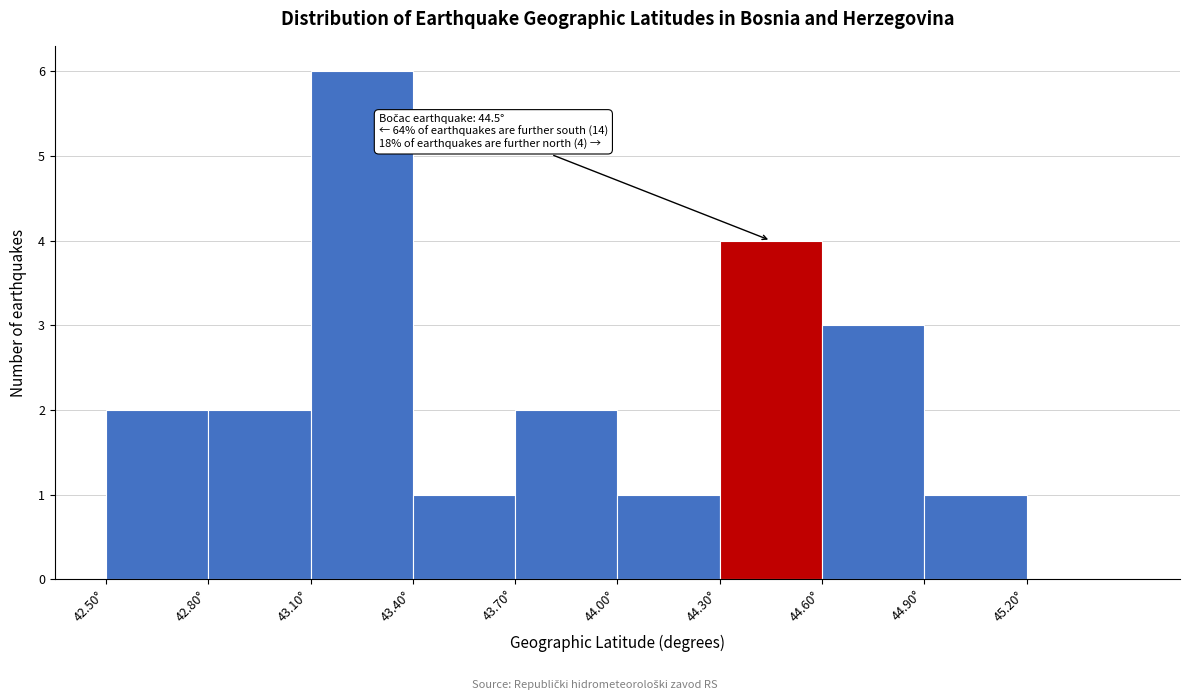

Over which range of the x-axis is the bar tallest?

43.1 to 43.4